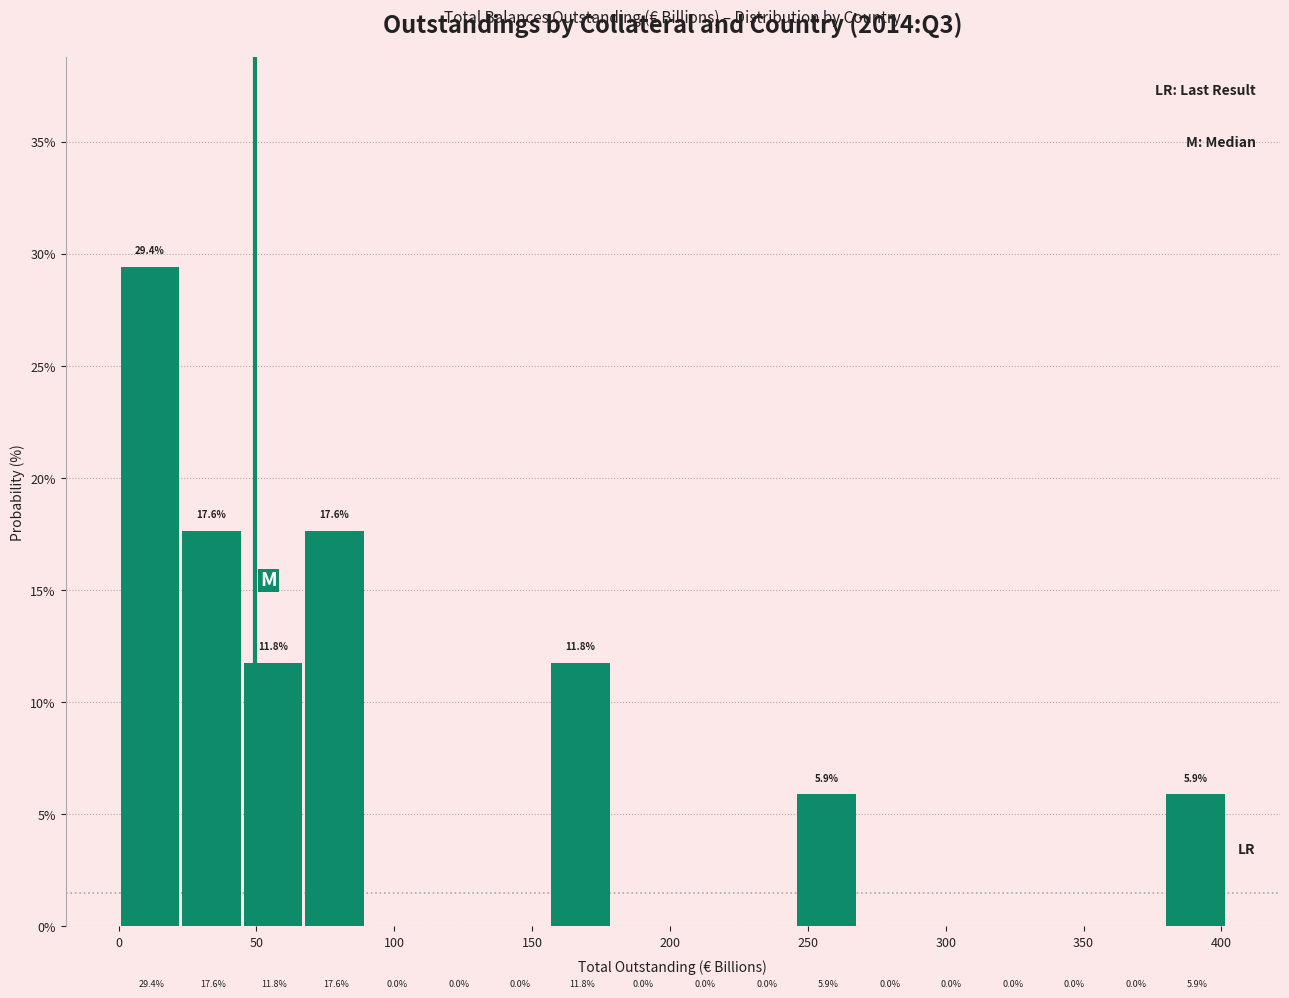

Reading left to right, transcribe this chart: for each bar, give the range it covers on the x-axis and its height. The bar edges are not printed on the chart, so give them approximately, as read against the axis.

0 to 25: 29.4
25 to 45: 17.6
45 to 70: 11.8
70 to 90: 17.6
90 to 110: 0.0
110 to 135: 0.0
135 to 155: 0.0
155 to 180: 11.8
180 to 200: 0.0
200 to 225: 0.0
225 to 245: 0.0
245 to 270: 5.9
270 to 290: 0.0
290 to 315: 0.0
315 to 335: 0.0
335 to 360: 0.0
360 to 380: 0.0
380 to 400: 5.9